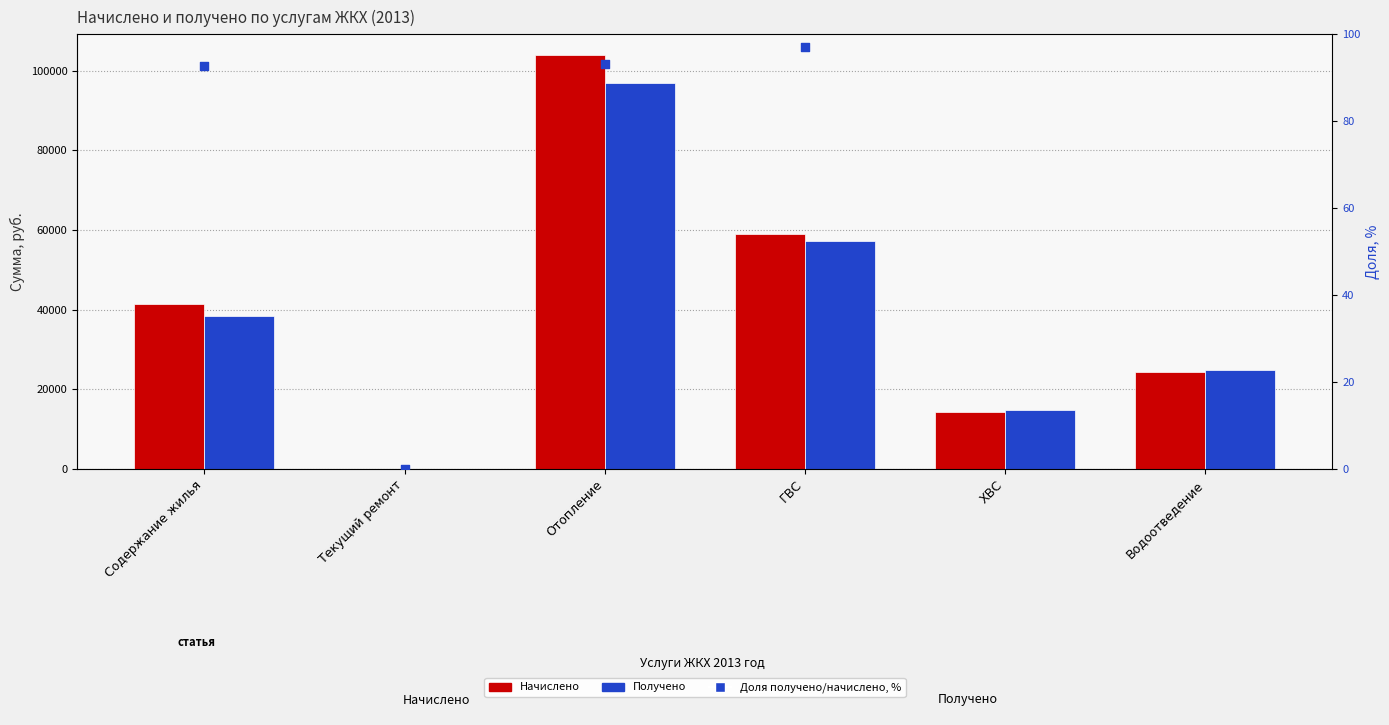

At which category is the sum across all series the highest?

Отопление